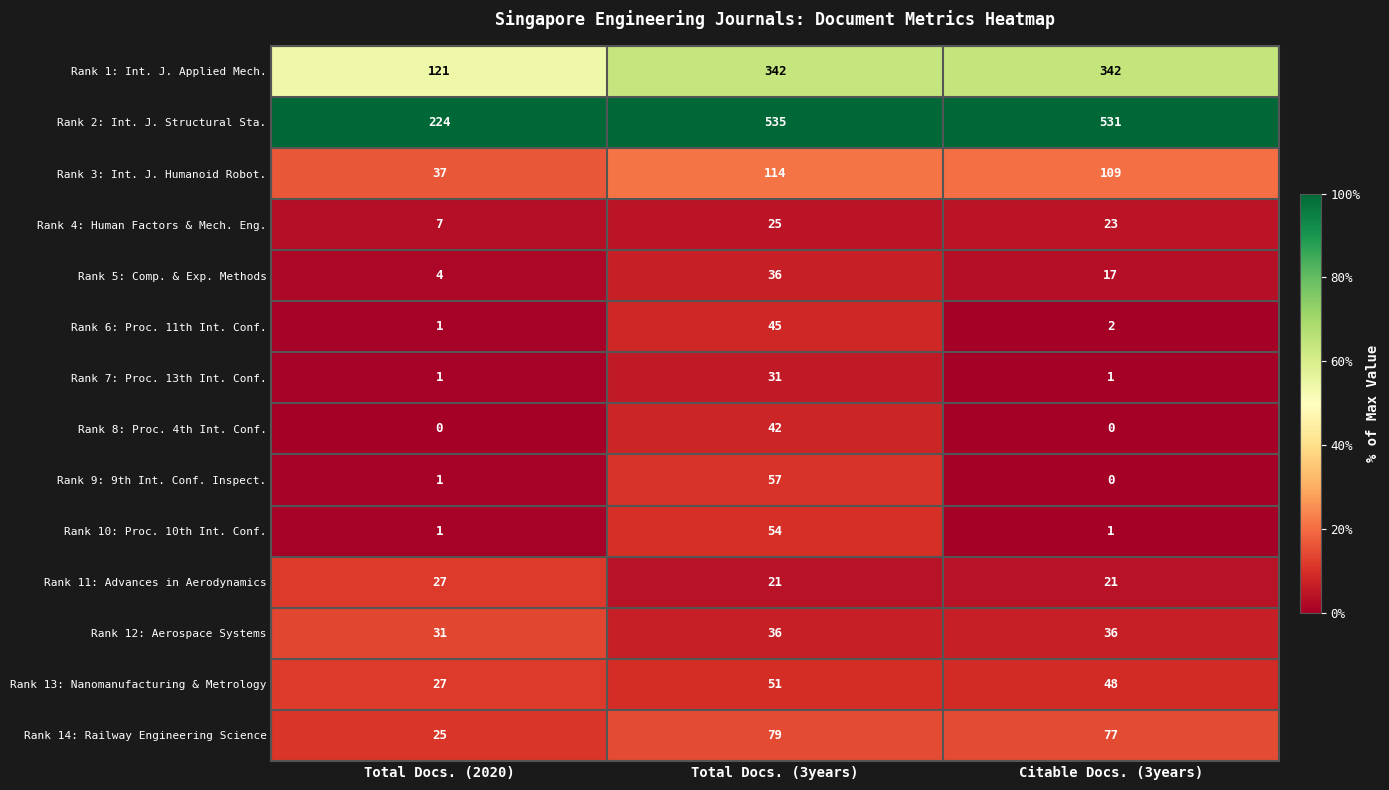

At which category is the sum across all series the highest?

Total Docs. (3years)